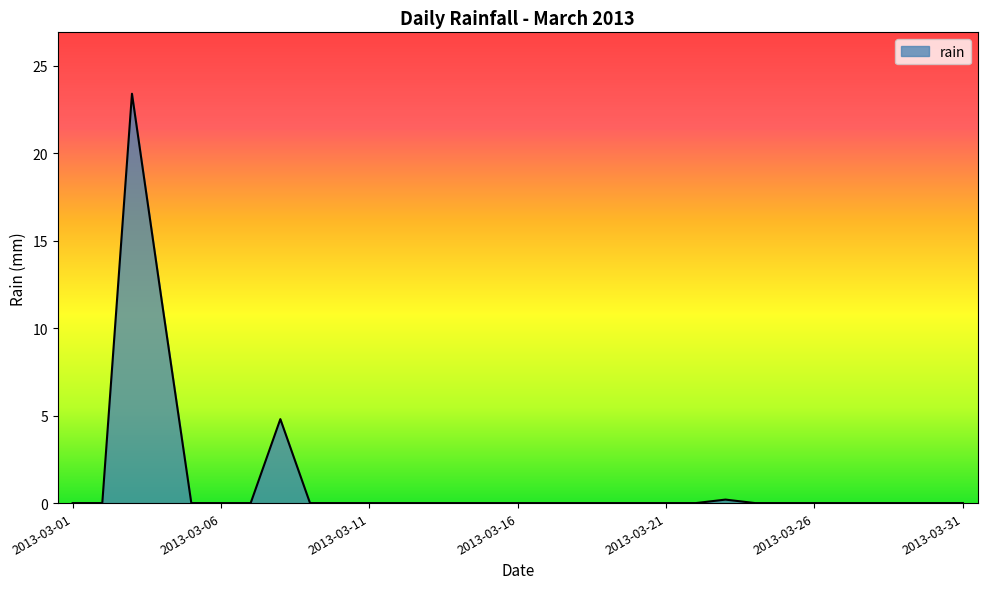

What is the greatest value displayed?

23.4